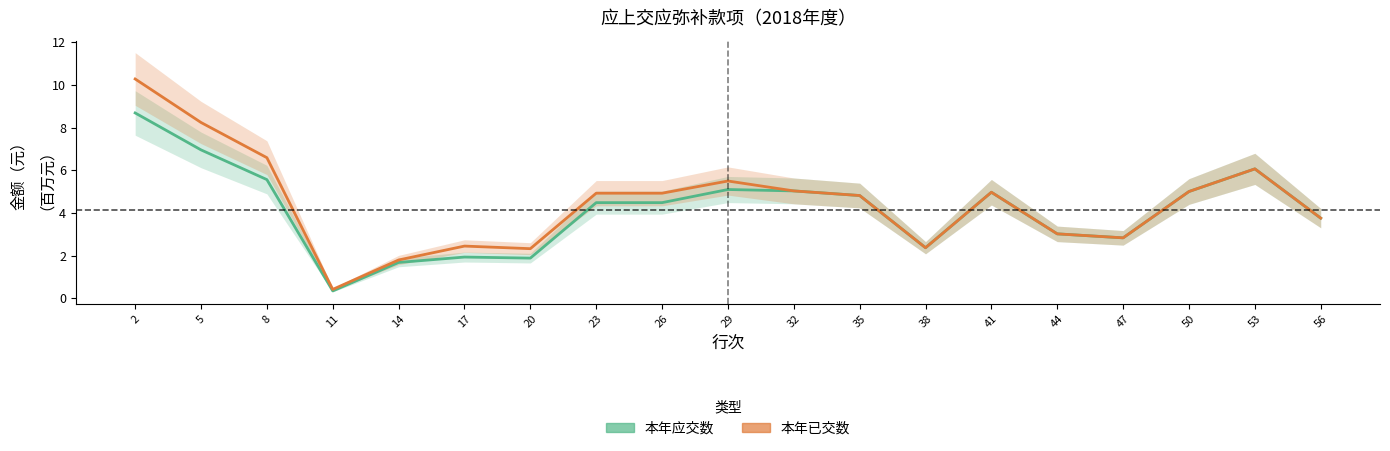

Does the chart display data point markers on the line(s)?

No